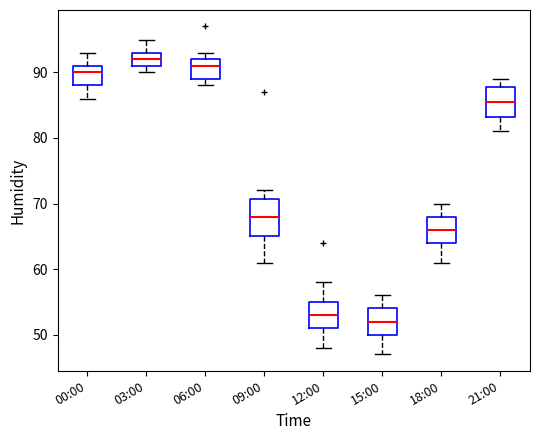

Reading left to right, transcribe this box plot: for each box, give where its median line is, the range the box spans, and where its two whiskers end, as read against the y-axis. The values are not printed on the chart, so give them approximately, as read against the axis.

00:00: median 90, box 88 to 91, whiskers 86 to 93
03:00: median 92, box 91 to 93, whiskers 90 to 95
06:00: median 91, box 89 to 92, whiskers 88 to 93
09:00: median 68, box 65 to 71, whiskers 61 to 72
12:00: median 53, box 51 to 55, whiskers 48 to 58
15:00: median 52, box 50 to 54, whiskers 47 to 56
18:00: median 66, box 64 to 68, whiskers 61 to 70
21:00: median 86, box 83 to 88, whiskers 81 to 89